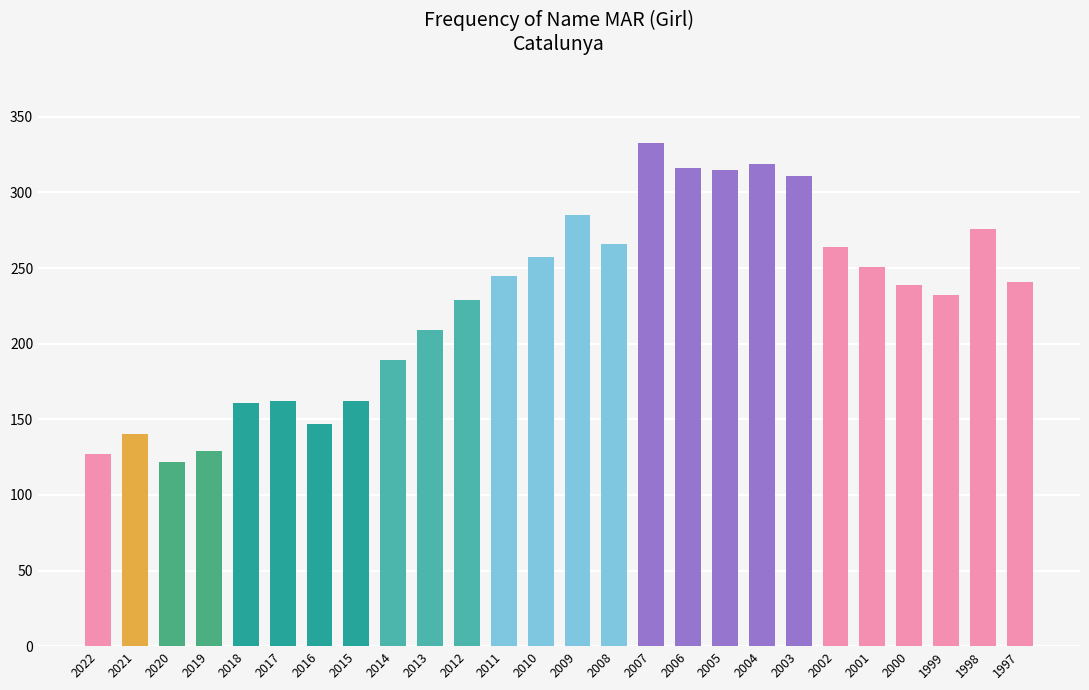

What is the change in value from 2021 to 2005?

+175